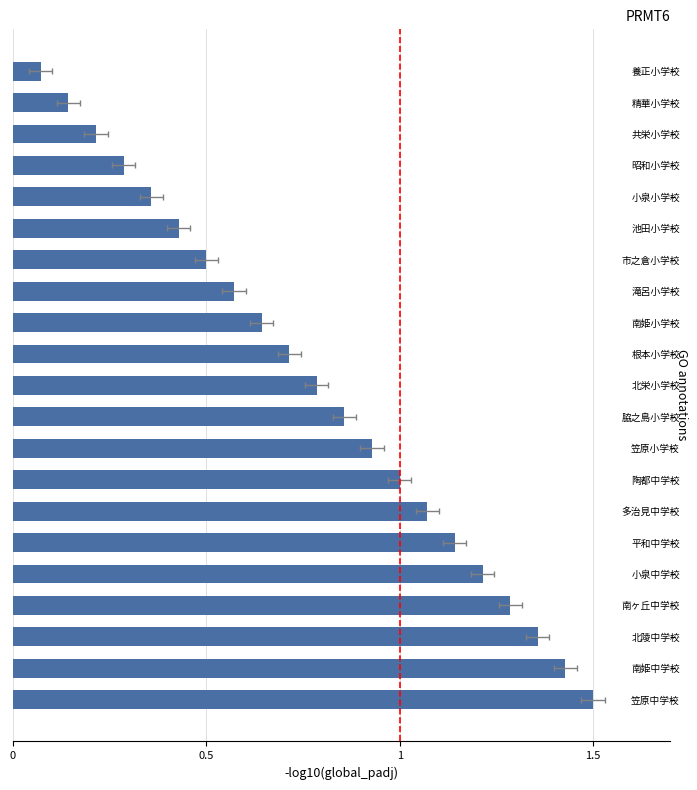

Which has a higher value, 養正小学校 or 笠原小学校?

笠原小学校